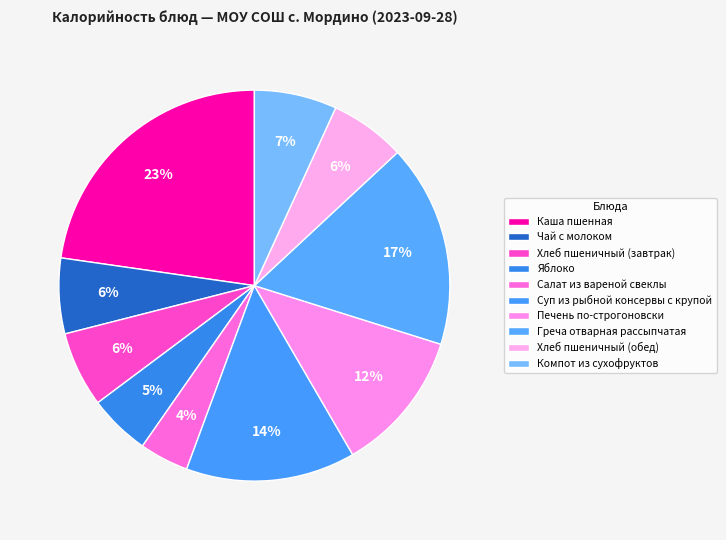

Count the number of slices in the pie.

10